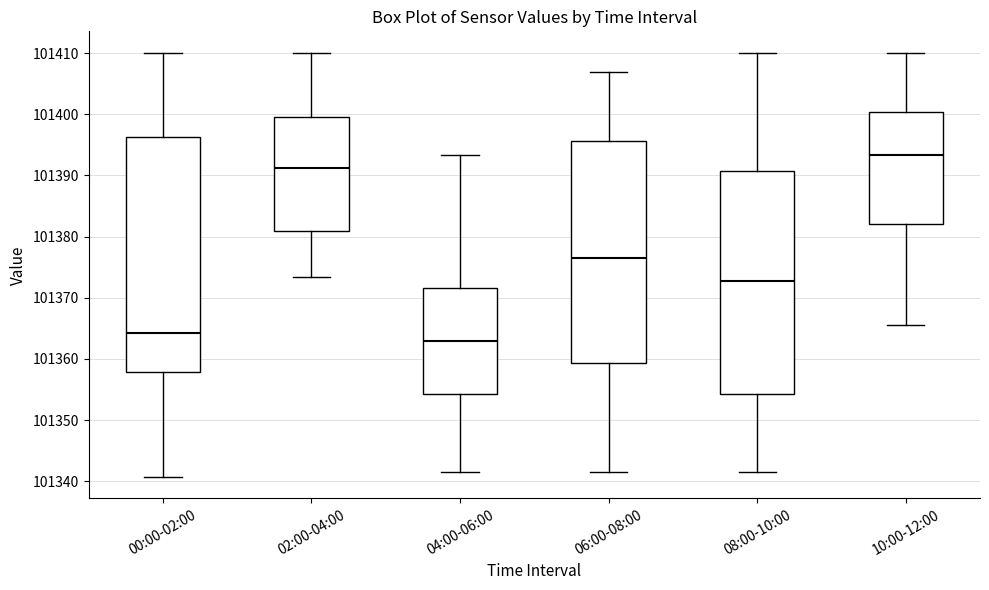

Where is the lower edge of the box for 02:00-04:00 on the y-axis? The values are not printed on the chart, so give them approximately, as read against the axis.

101381